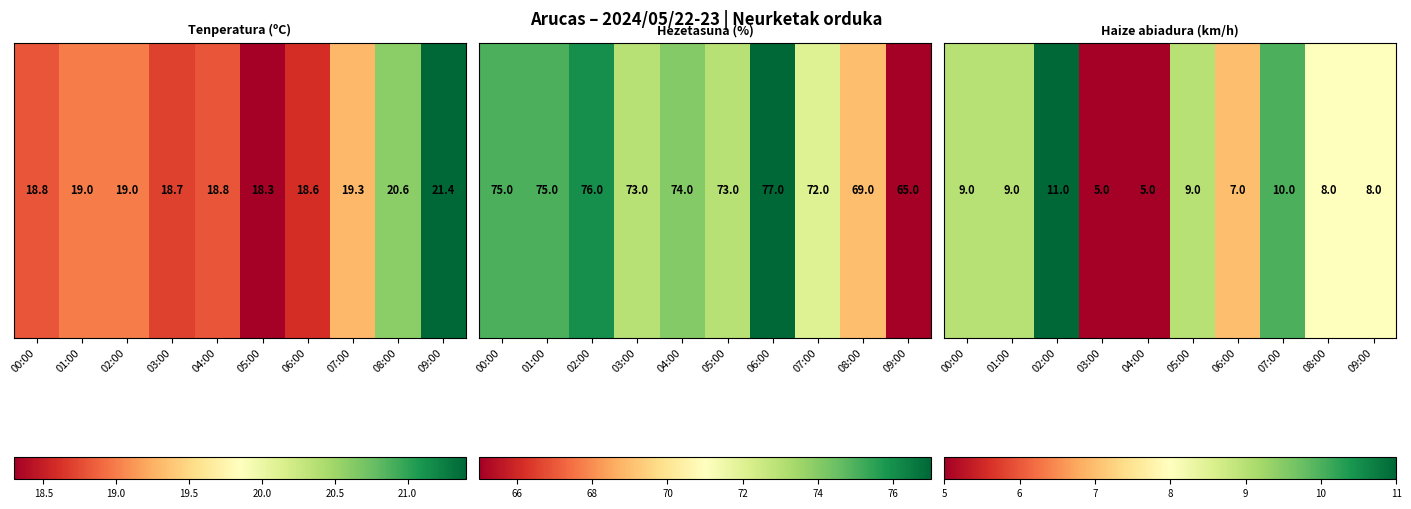

Where does the data first go above 9?

02:00